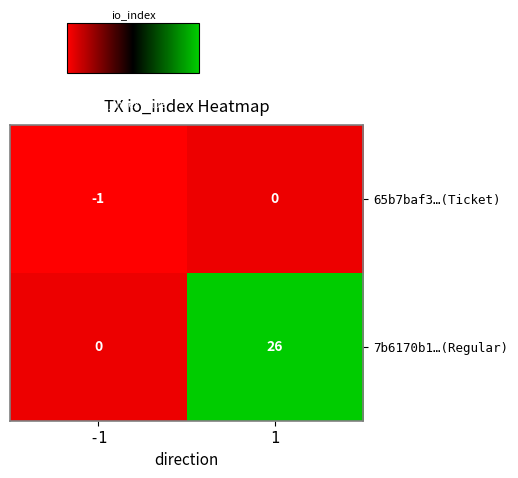

Which series has the largest range (max minus min)?

7b6170b1…(Regular)